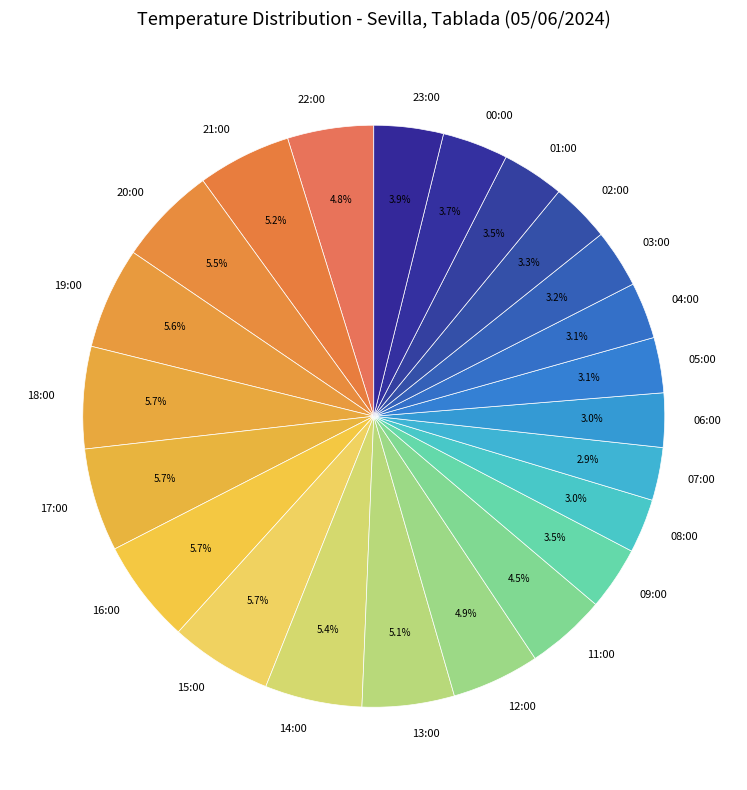

Is it true that 02:00 is 15% of the pie?

False